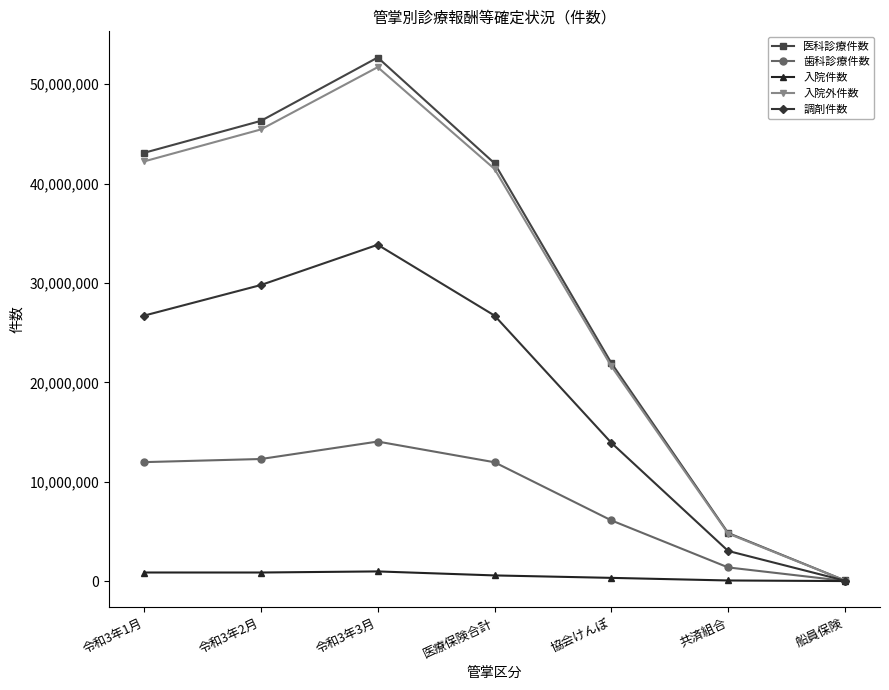

At how many categories does at least one series exceed 39679660?

4